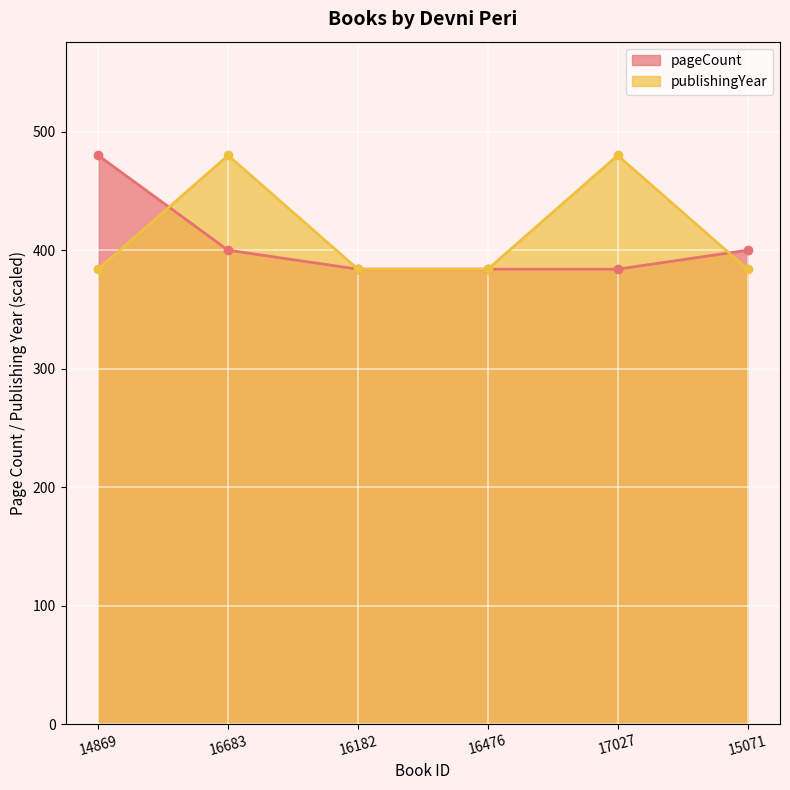

What is the minimum value for pageCount?

384